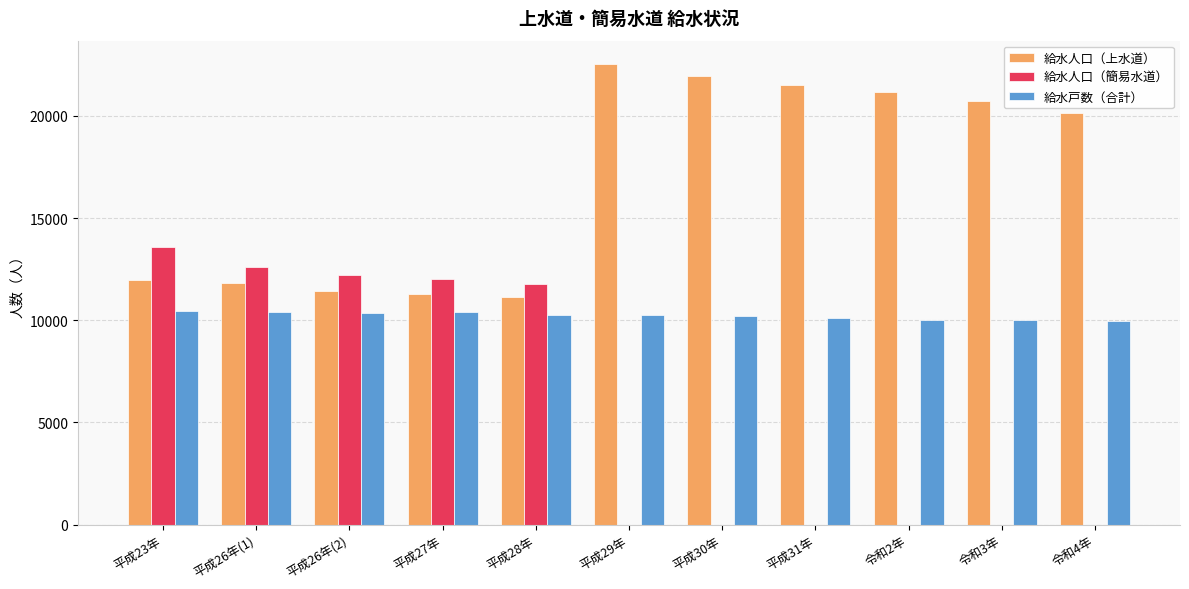

The 給水戸数（合計） series shows 10244 at 平成29年. True or false?

True